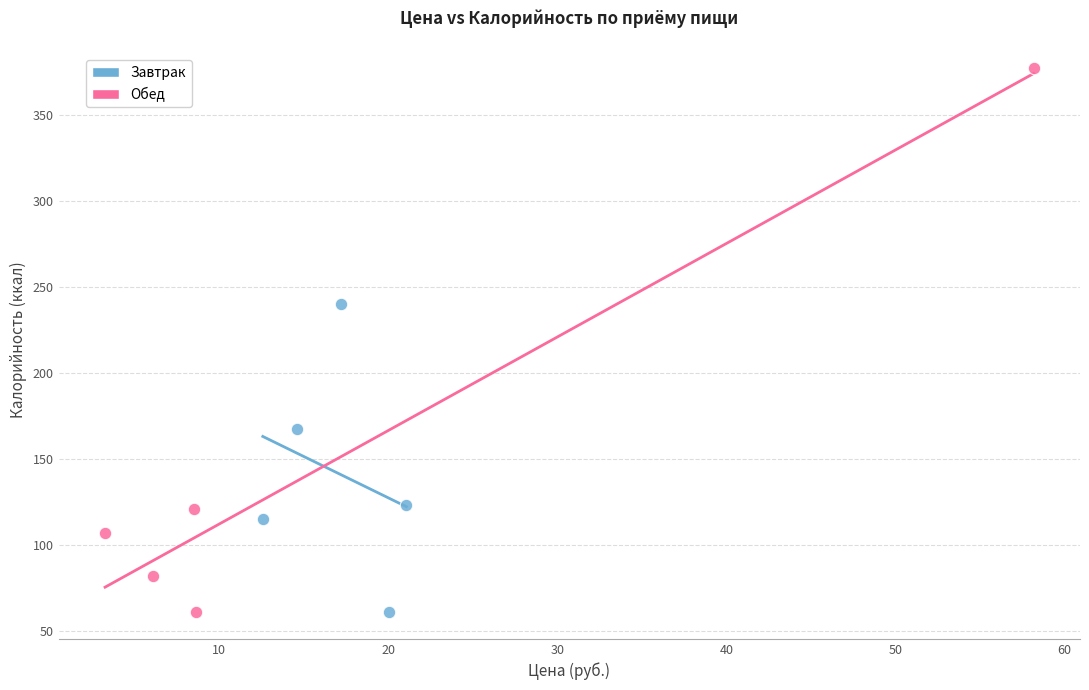

What are all the series names shown in the legend?

Завтрак, Обед